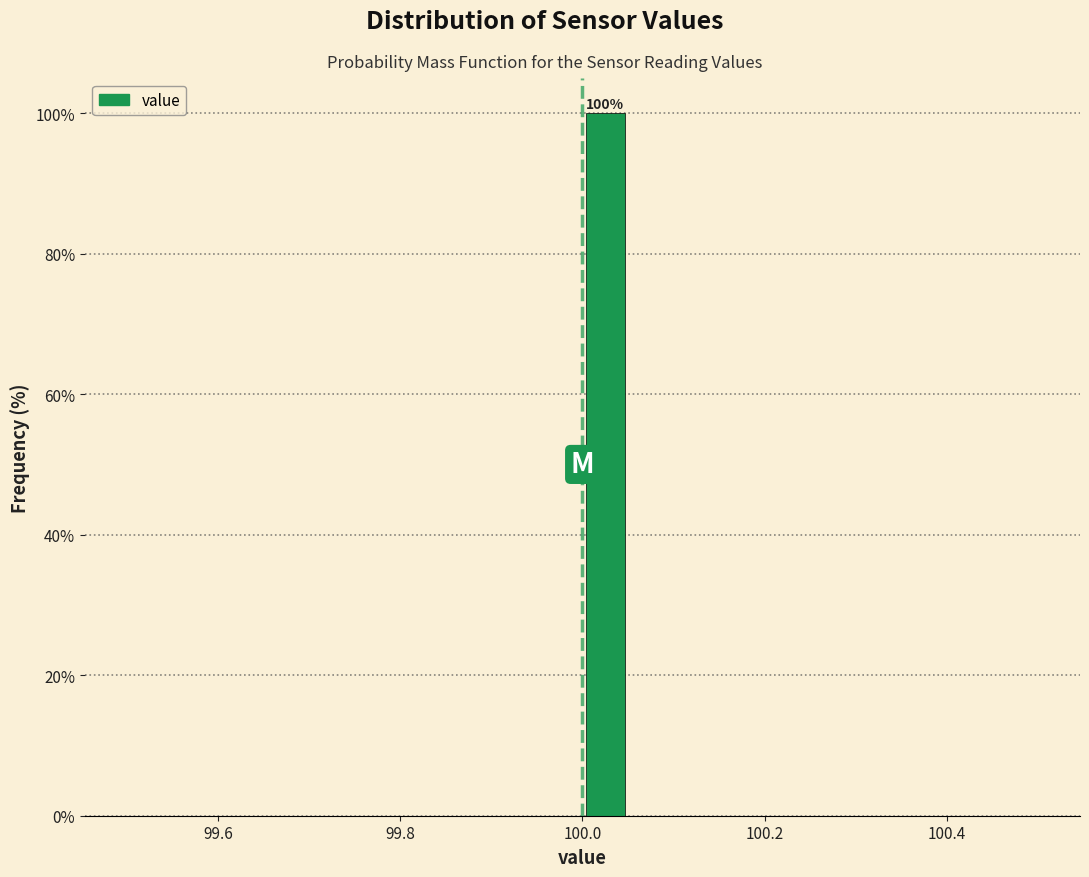

Around what value on the x-axis is the tallest bar? Give the approximate position of its centre, as read against the axis.

100.02